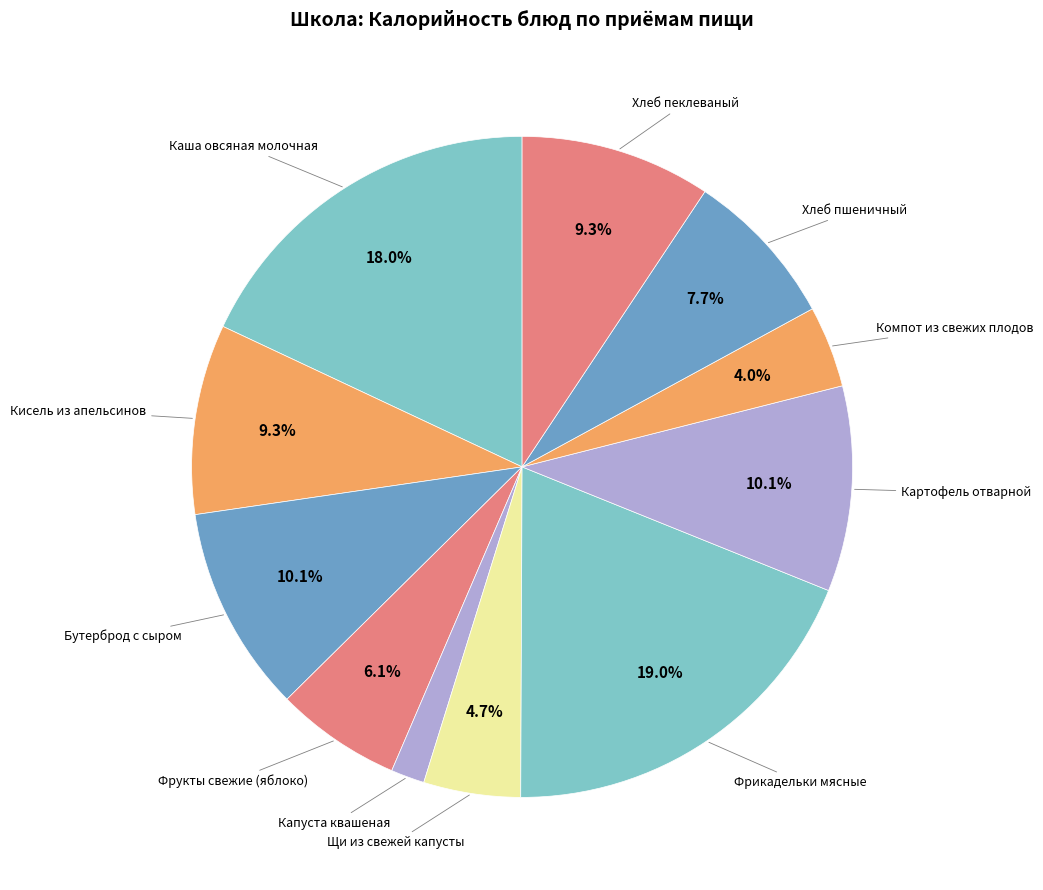

What percentage is the Каша овсяная молочная slice, to the nearest percent?

18%